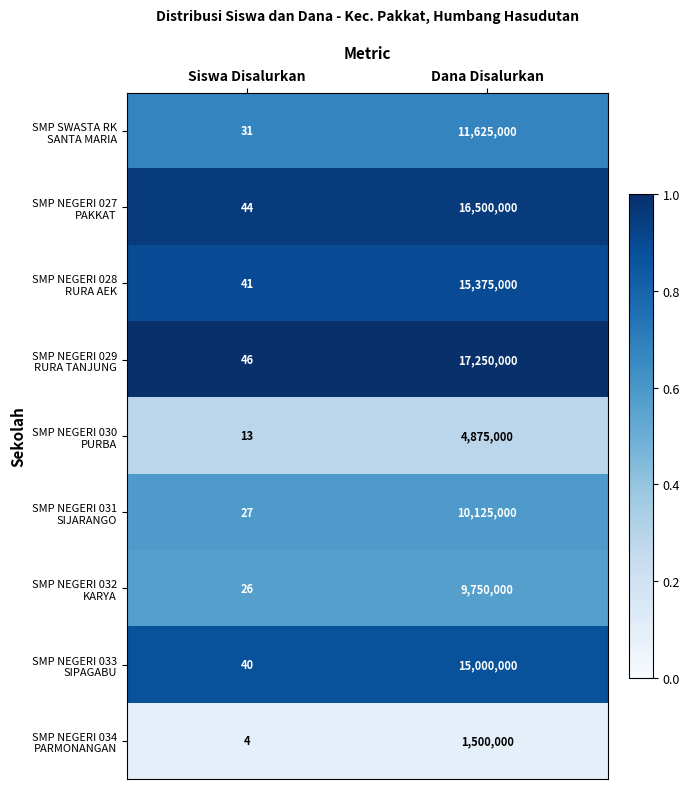

Which label corresponds to the smallest value in the chart?

Siswa Disalurkan